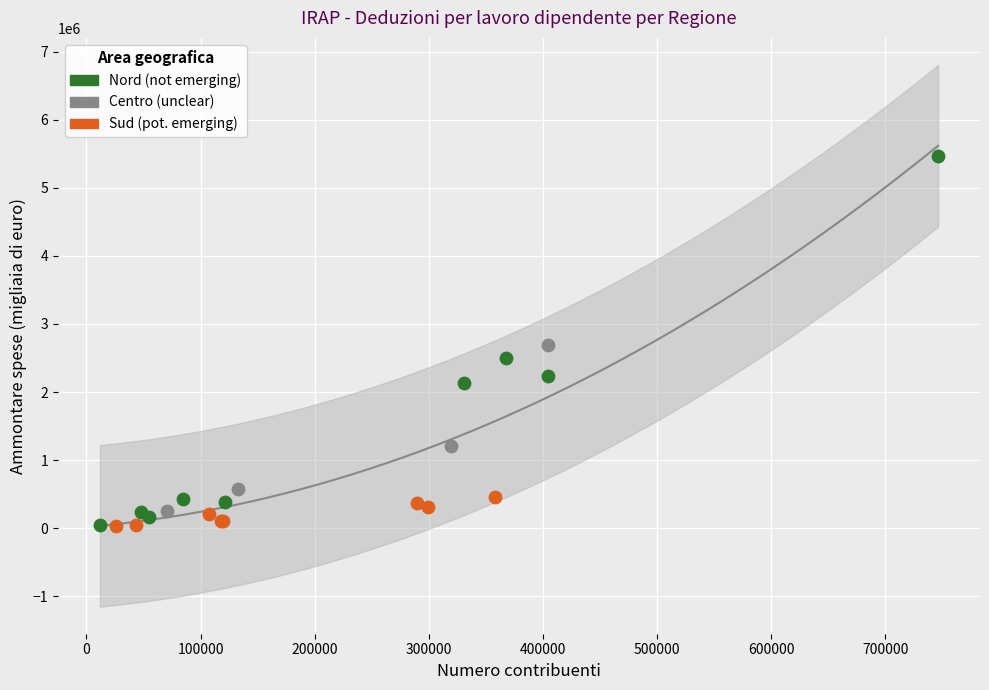

Which series reaches the maximum Y coordinate?

Nord (not emerging)